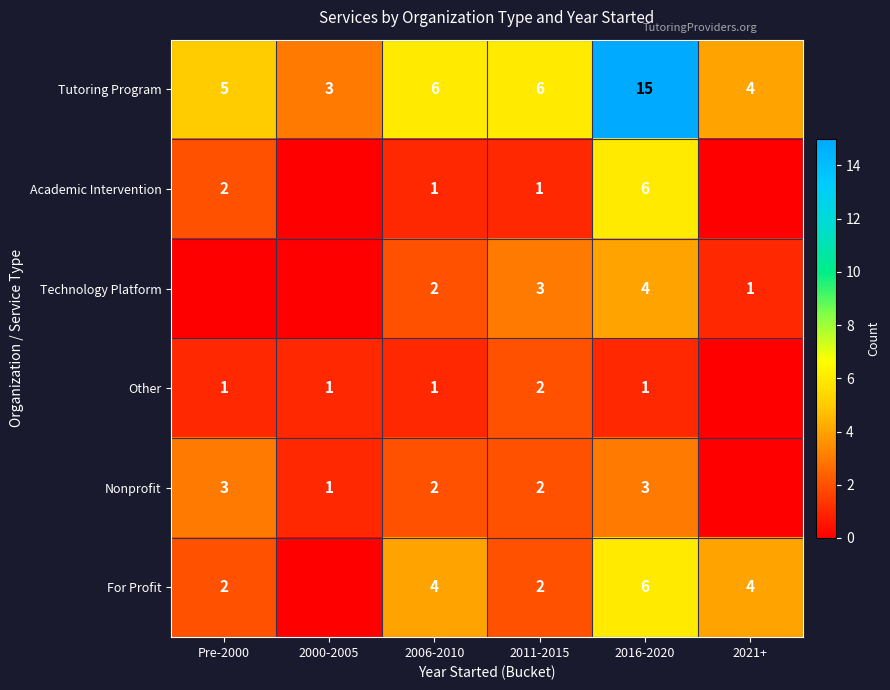

The value of For Profit at 2011-2015 is 3. True or false?

False